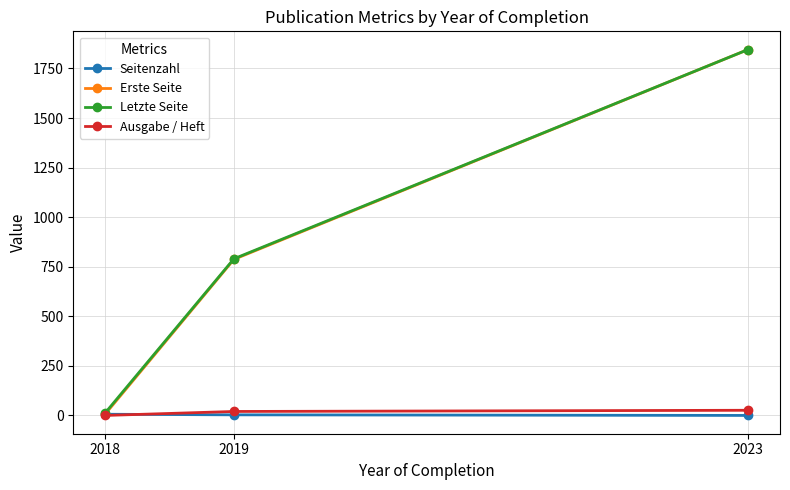

What is the value of the Seitenzahl point at the 1st from the left?

6